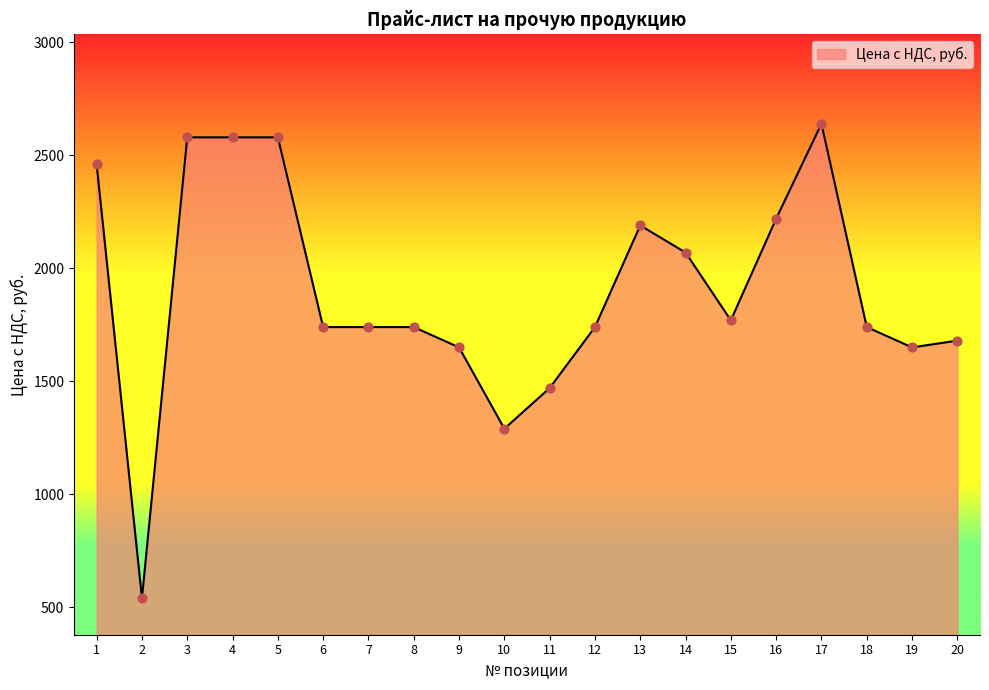

Which has a higher value, 6 or 1?

1